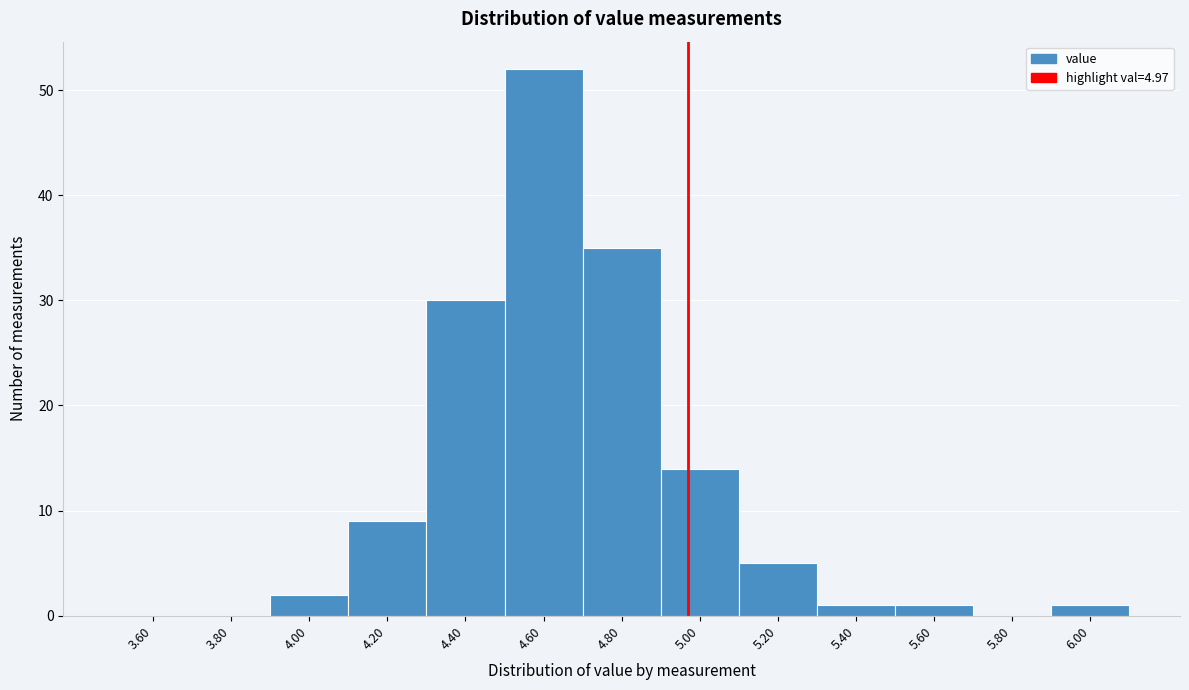

Which range on the x-axis has the tallest bar?

4.5 to 4.7